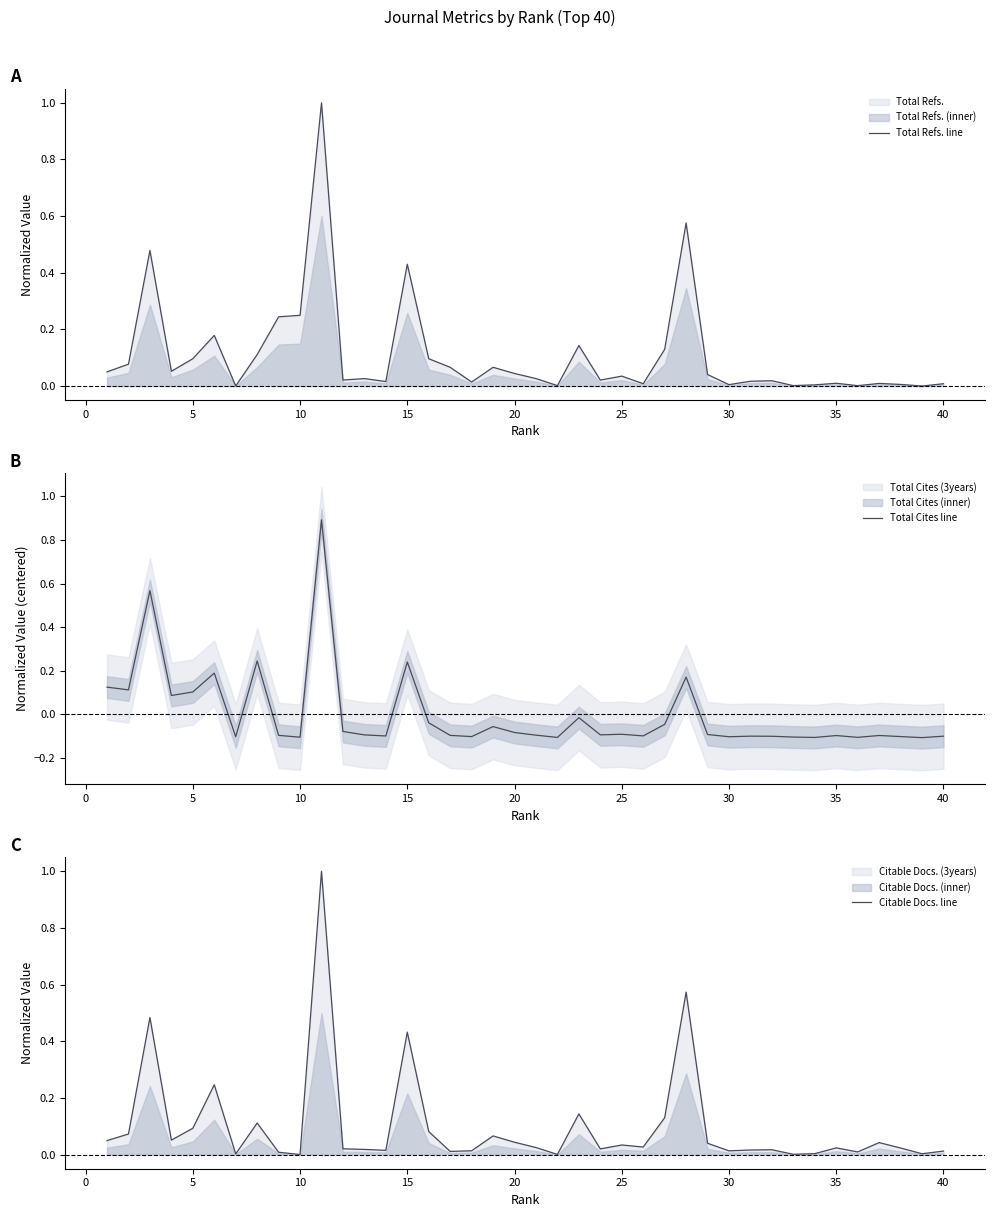

What is the maximum value for Total Refs. line?

1.0